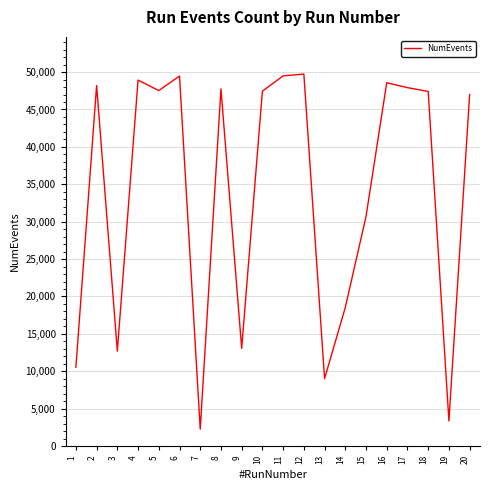

What is the approximate value at 3?

12701